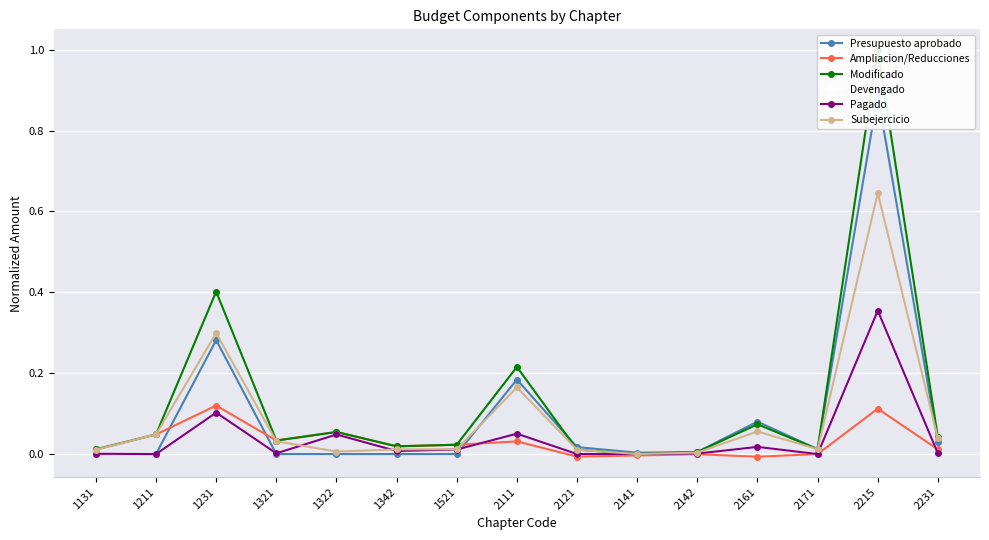

How many lines are shown in the chart?

6